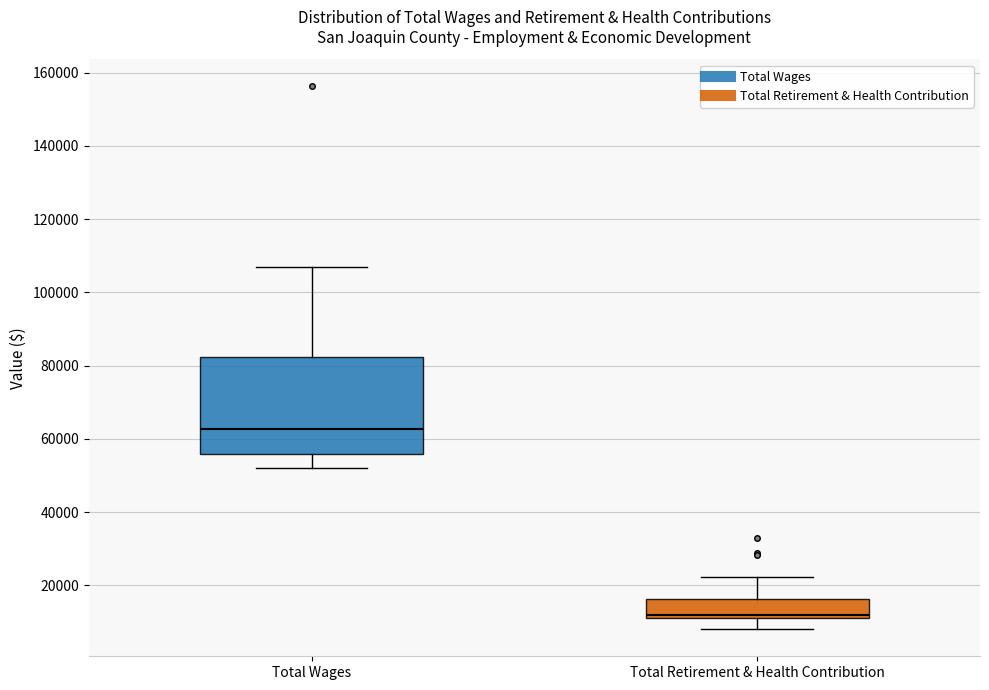

Reading left to right, read every box against the y-axis: the position of its median line, the range the box covers, and the ends of its whiskers. The values are not printed on the chart, so give them approximately, as read against the axis.

Total Wages: median 62000, box 56000 to 82000, whiskers 52000 to 106000
Total Retirement & Health Contribution: median 12000, box 10000 to 16000, whiskers 8000 to 22000